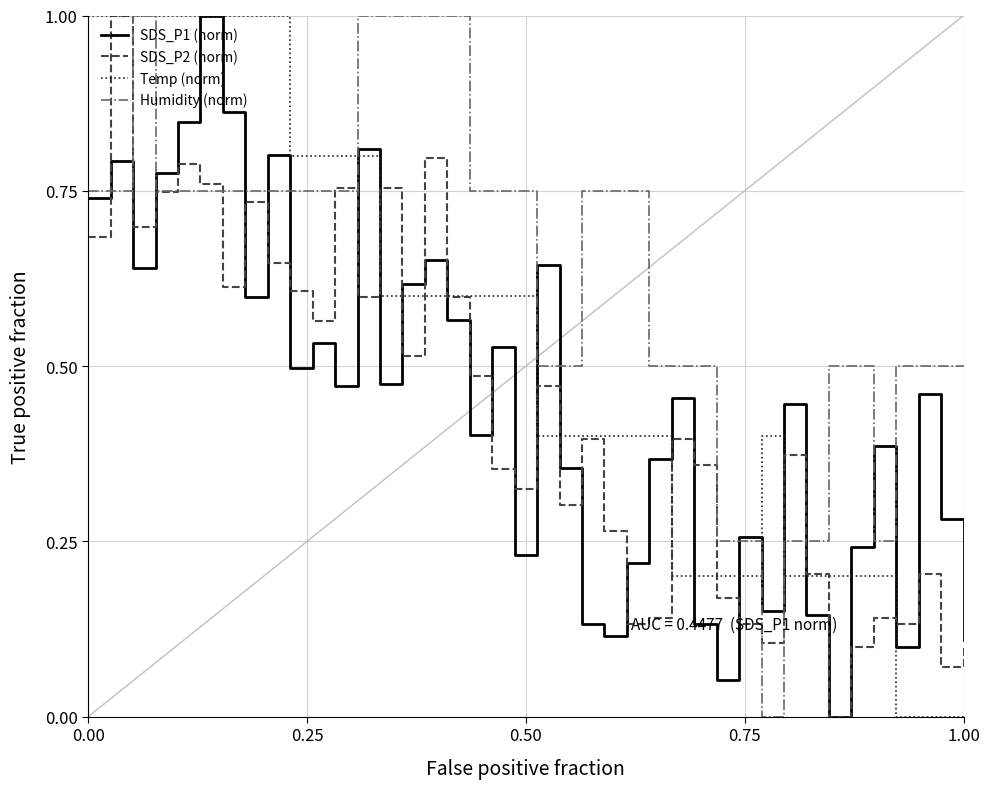

What is the maximum value shown in the chart?

1.0